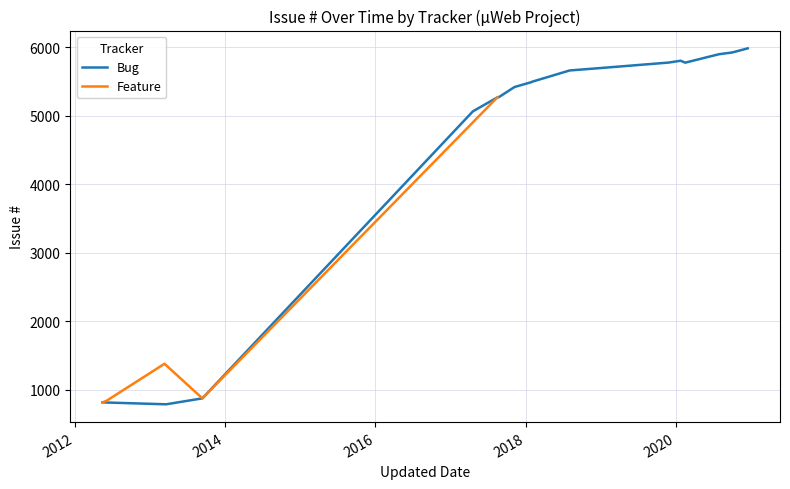

What is the difference between the maximum and minimum values in the Bug series?

5199